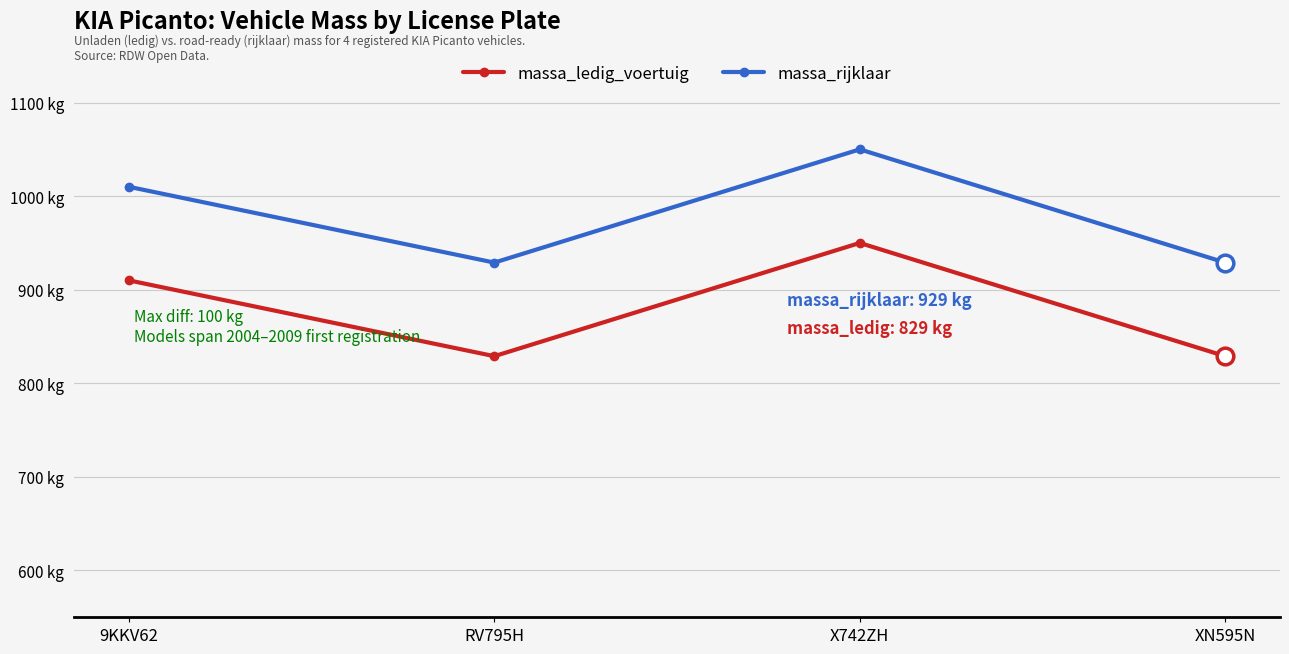

Reading left to right, transcribe all the data shown in this chart.

massa_ledig_voertuig: 910	829	950	829
massa_rijklaar: 1010	929	1050	929